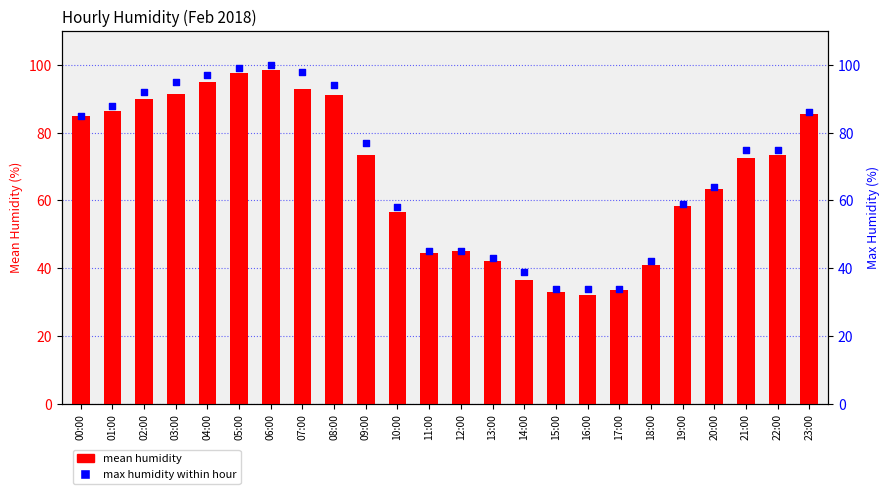

What are all the series names shown in the legend?

mean humidity, max humidity